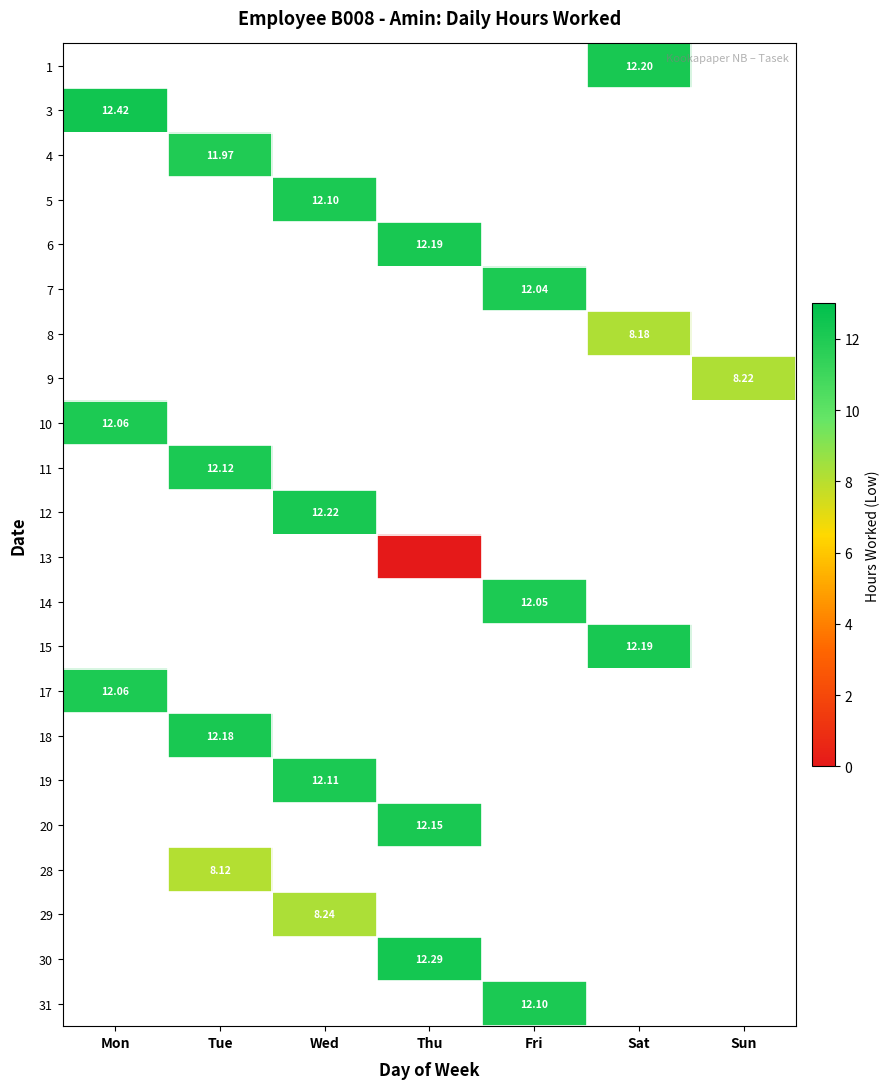

Between Fri and Wed, which is larger?

Wed